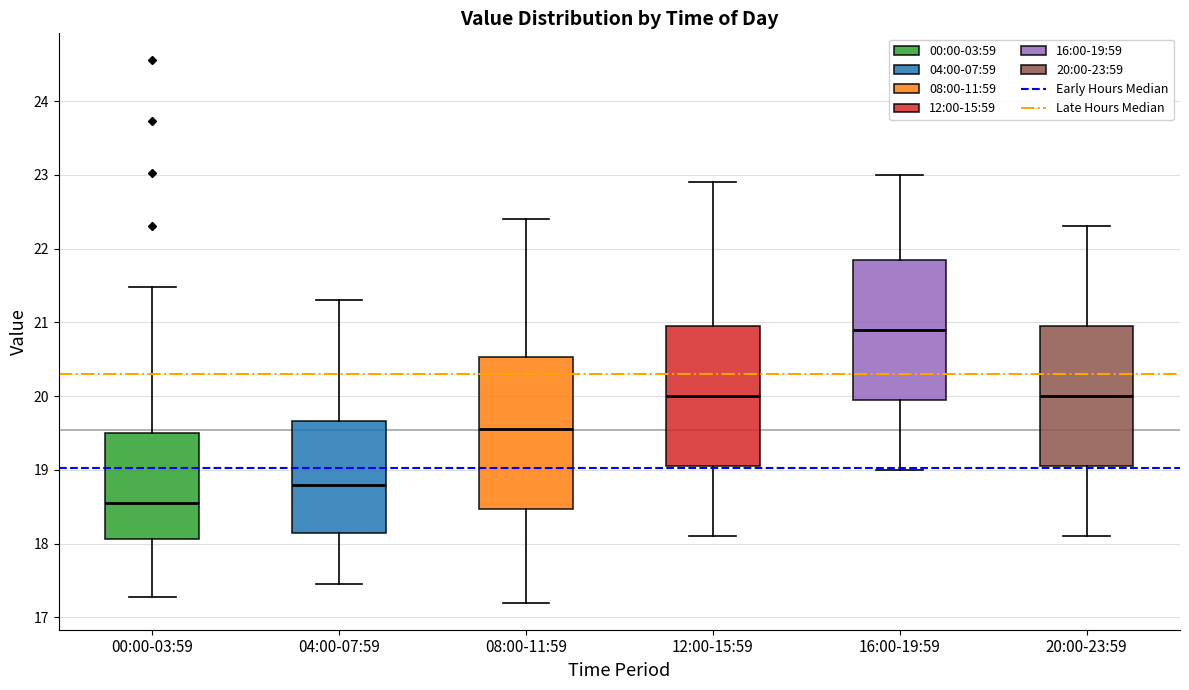

Reading left to right, transcribe this box plot: for each box, give where its median line is, the range the box spans, and where its two whiskers end, as read against the y-axis. The values are not printed on the chart, so give them approximately, as read against the axis.

00:00-03:59: median 18.5, box 18.1 to 19.5, whiskers 17.3 to 21.5
04:00-07:59: median 18.8, box 18.1 to 19.7, whiskers 17.5 to 21.3
08:00-11:59: median 19.6, box 18.5 to 20.5, whiskers 17.2 to 22.4
12:00-15:59: median 20.0, box 19.1 to 21.0, whiskers 18.1 to 22.9
16:00-19:59: median 20.9, box 20.0 to 21.9, whiskers 19.0 to 23.0
20:00-23:59: median 20.0, box 19.1 to 21.0, whiskers 18.1 to 22.3